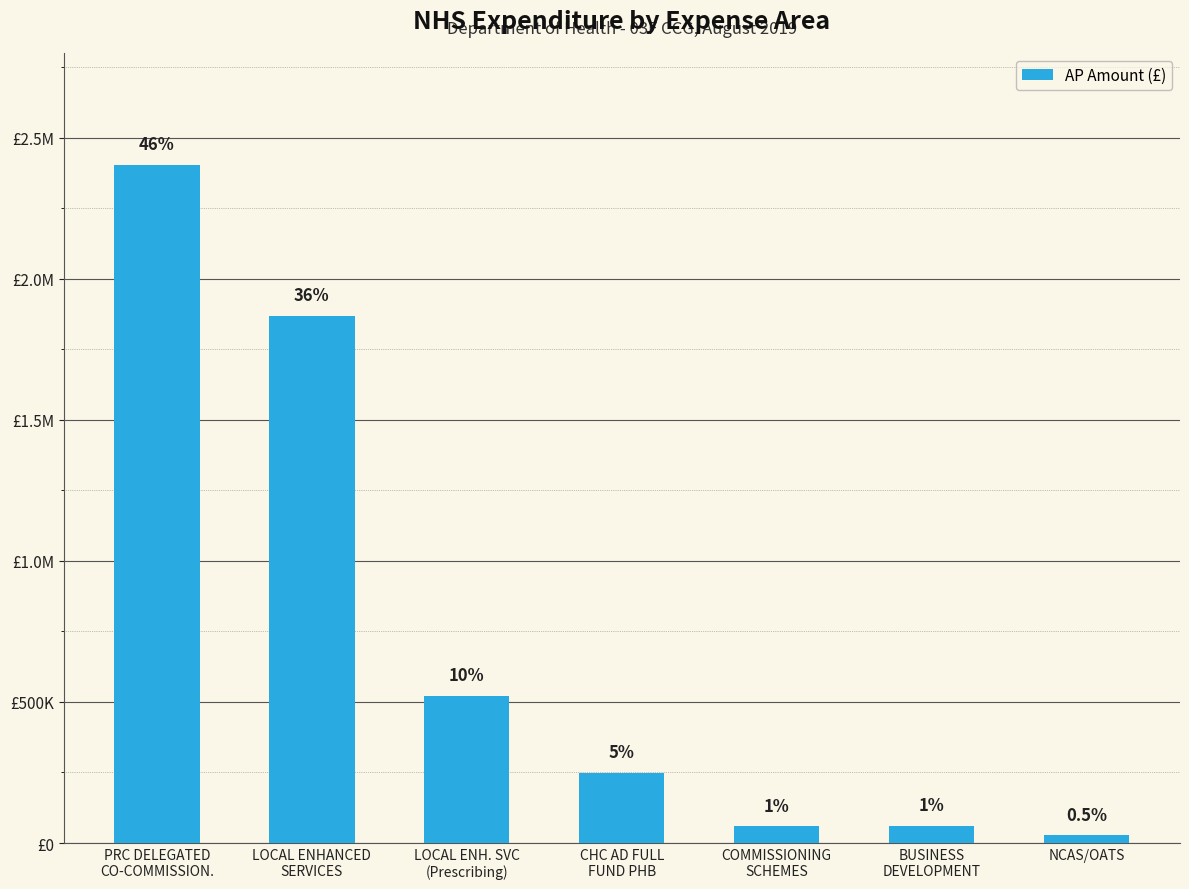

Does the chart contain stacked bars?

No